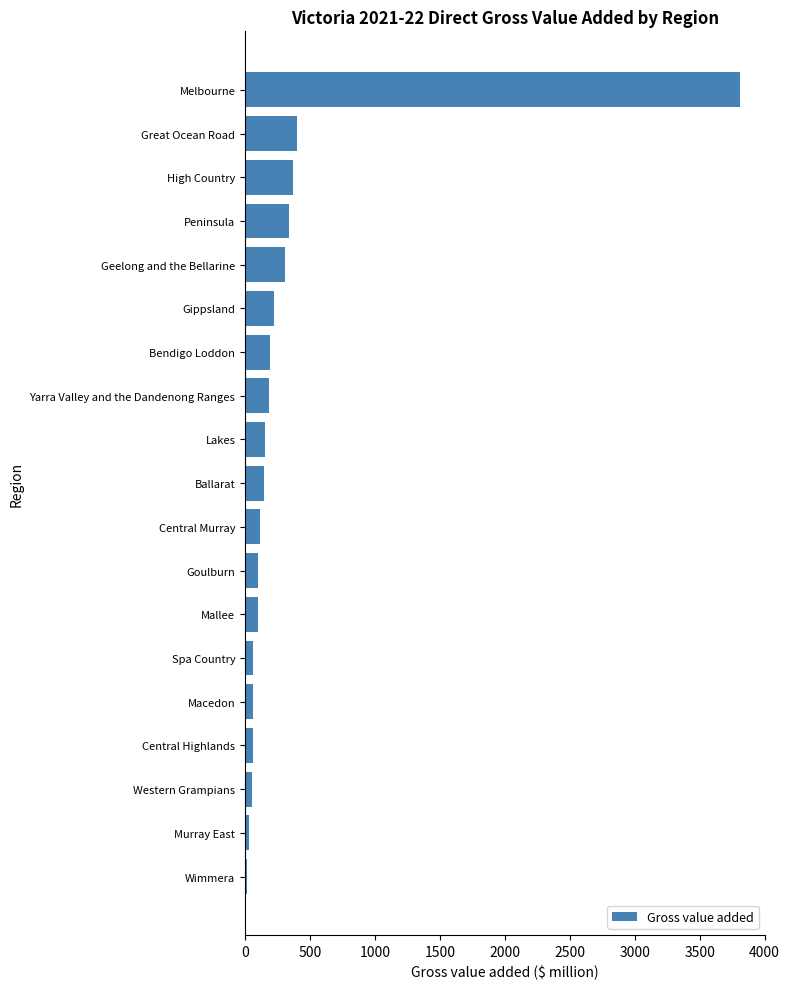

What is the greatest value displayed?

3812.4